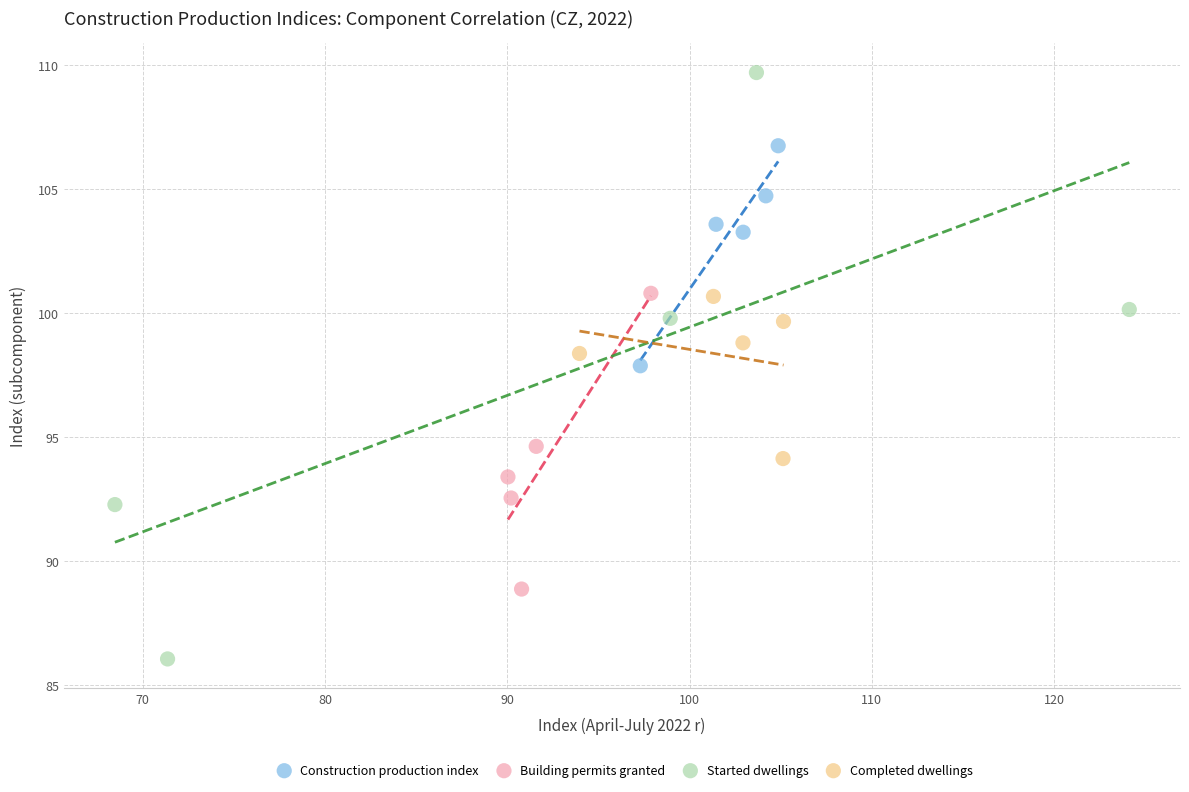

Which series has the widest spread of Y values?

Started dwellings